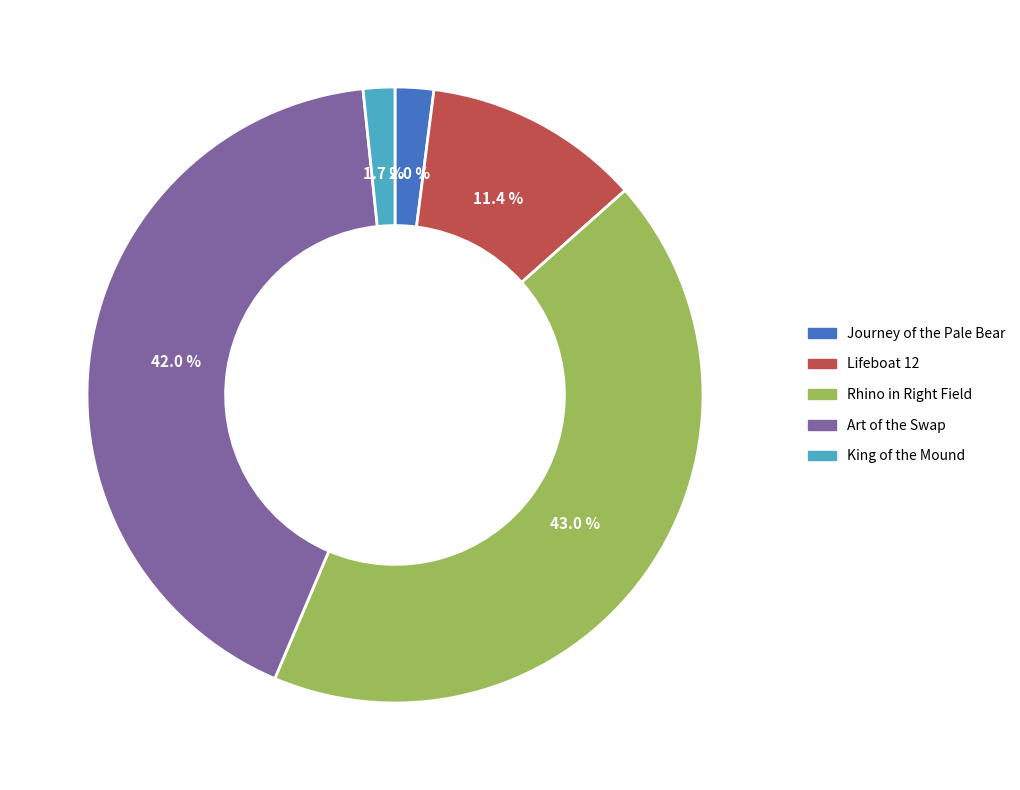

Which category has the biggest portion of the pie?

Rhino in Right Field